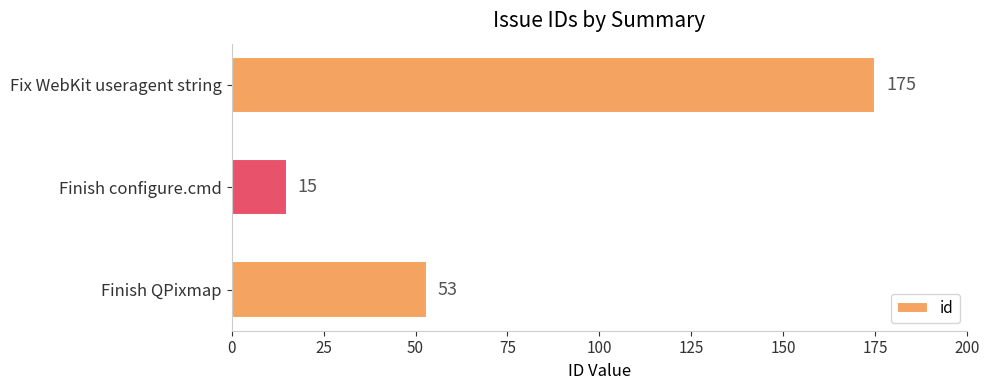

What is the smallest value displayed?

15